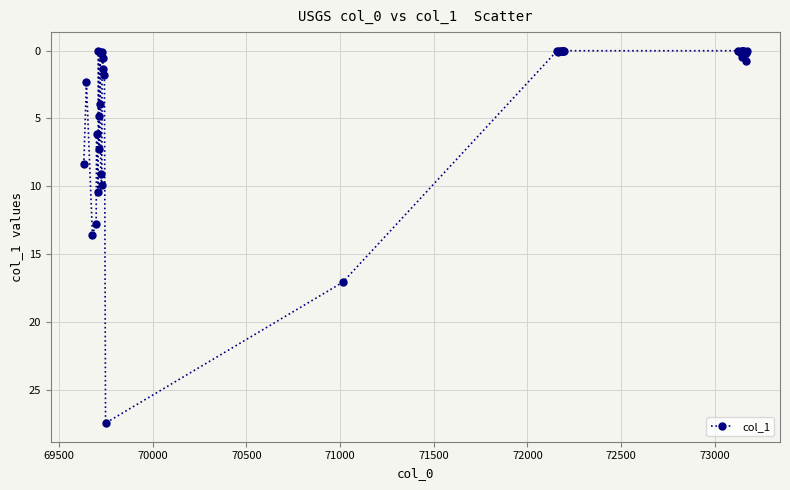

What is the value of the 16th point from the left?

1.4